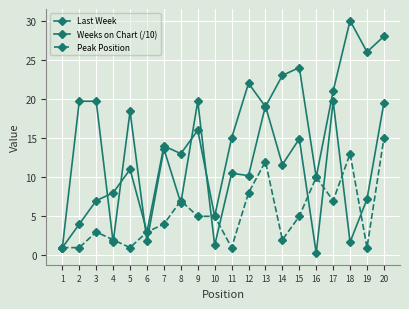

What is the difference between the maximum and minimum values in the Last Week series?

29.0